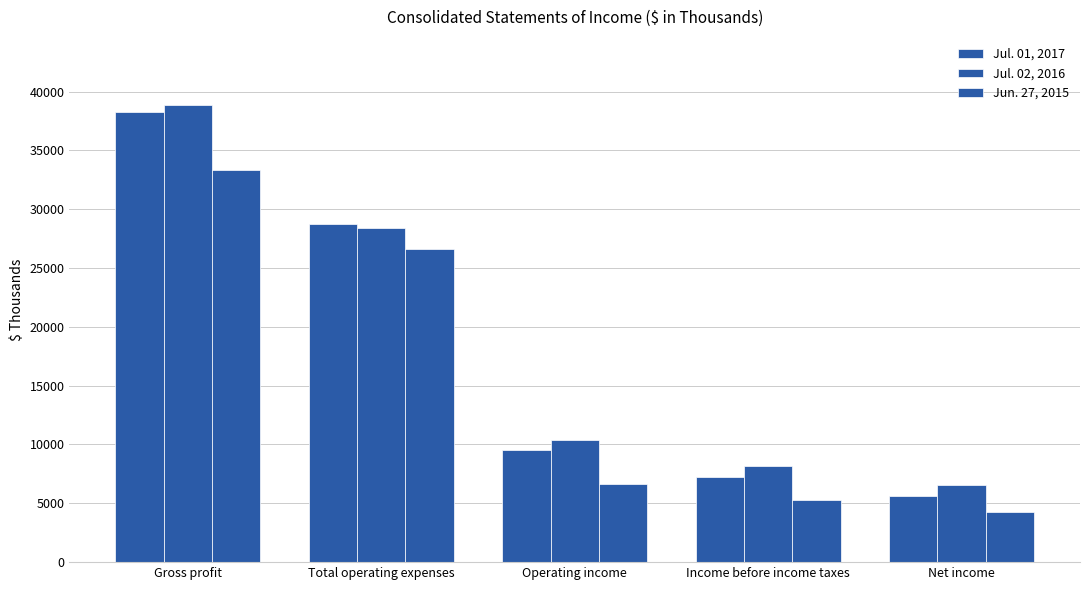

The Jun. 27, 2015 series shows 4304 at Net income. True or false?

True